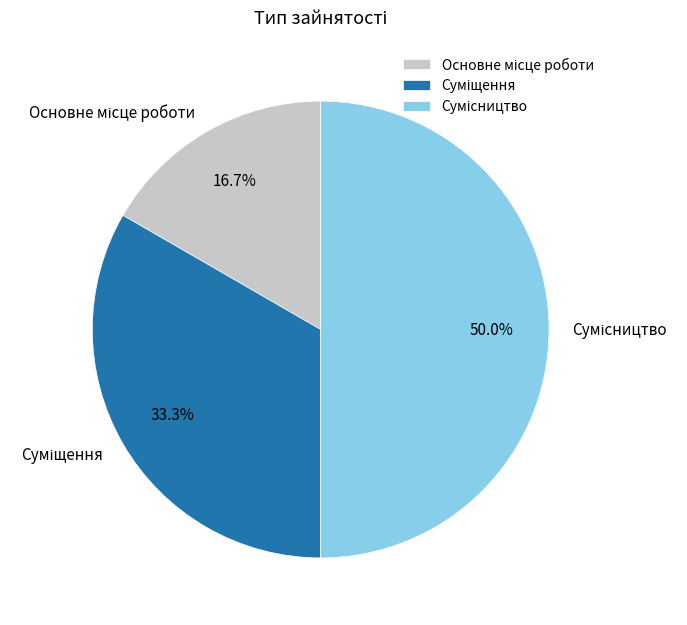

What percentage is the Суміщення slice, to the nearest percent?

33%